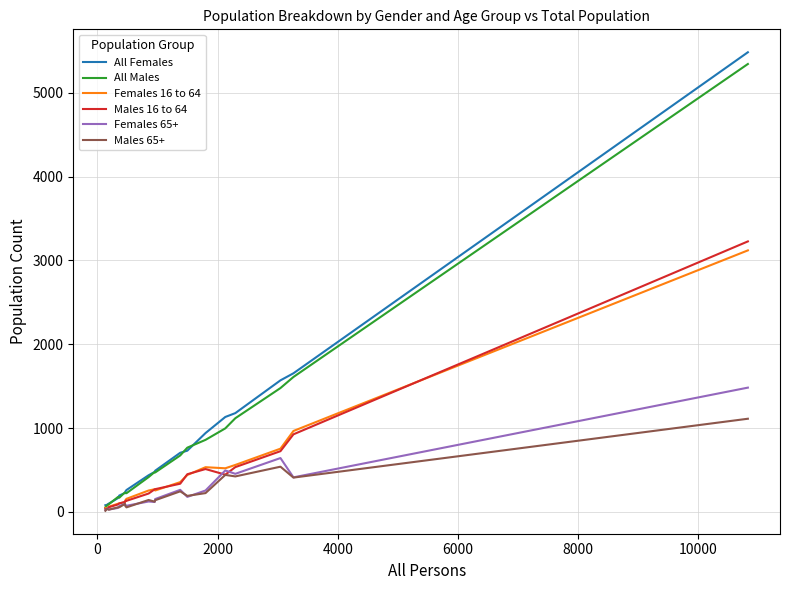

Which series has the largest range (max minus min)?

All Females